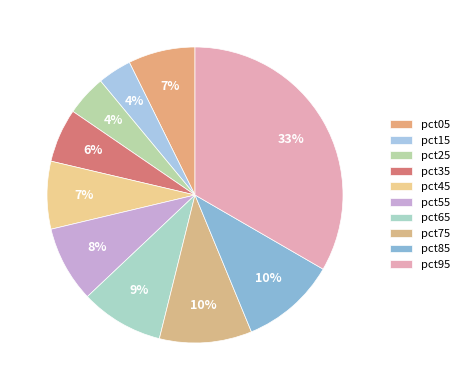

Which has a higher value, pct65 or pct85?

pct85